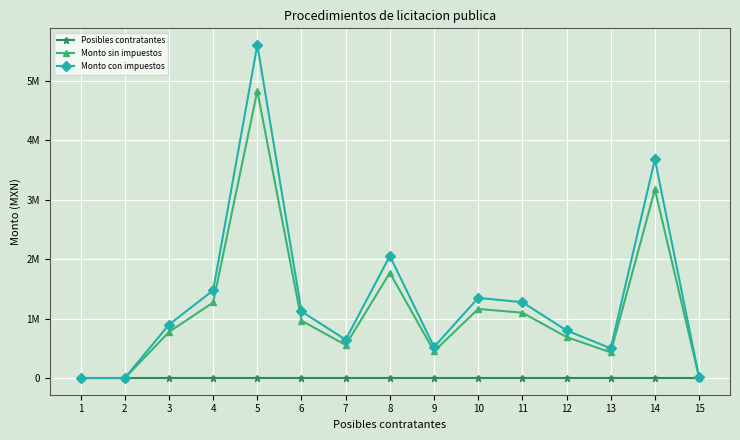

What is the value of the Posibles contratantes point at the 9th from the left?

7.0